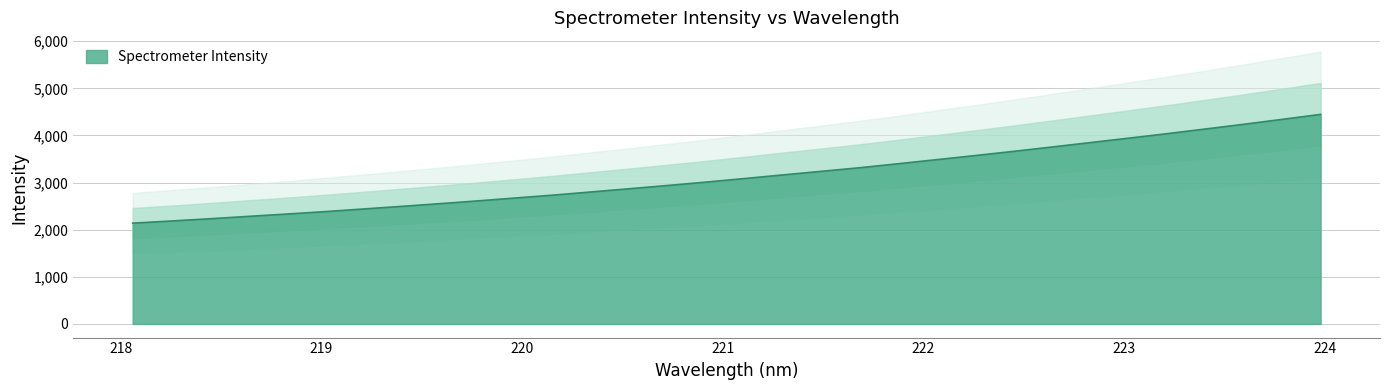

Rank the categories by value from highest to lowest.

223.9802, 223.7895, 223.5987, 223.408, 223.2172, 223.0264, 222.8355, 222.6447, 222.4538, 222.263, 222.0721, 221.8812, 221.6902, 221.4993, 221.3083, 221.1174, 220.9264, 220.7354, 220.5444, 220.3533, 220.1623, 219.9712, 219.7801, 219.589, 219.3979, 219.2067, 219.0156, 218.8244, 218.6332, 218.442, 218.2508, 218.0596